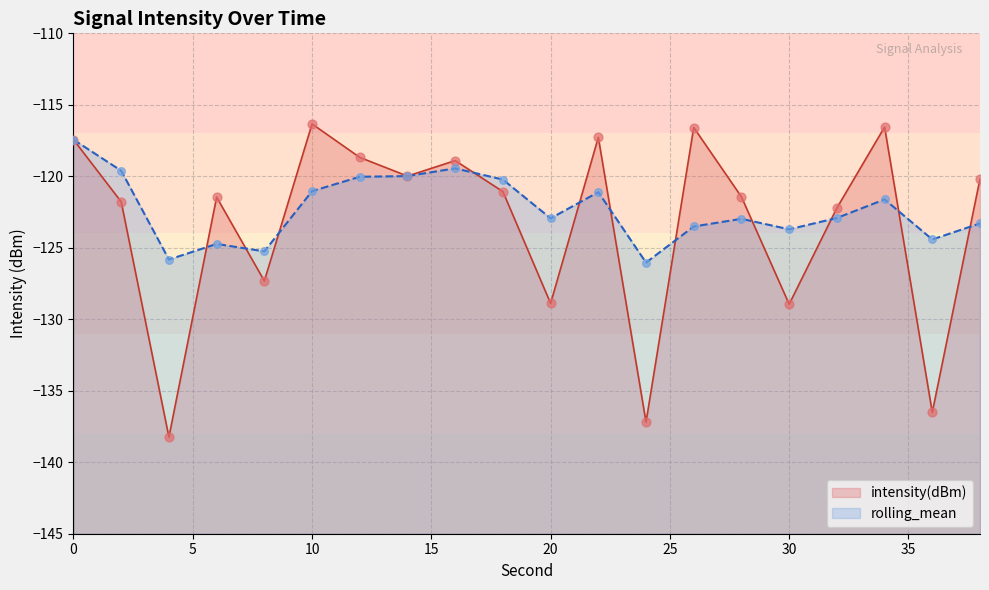

What are all the series names shown in the legend?

intensity(dBm), rolling_mean